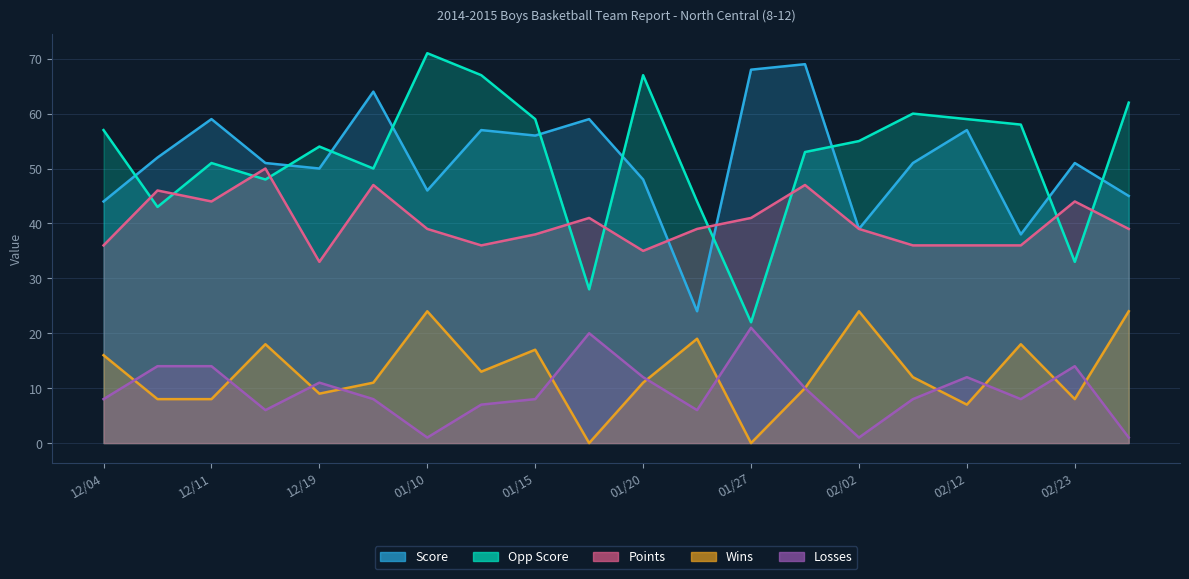

What is the maximum value for Losses?

21